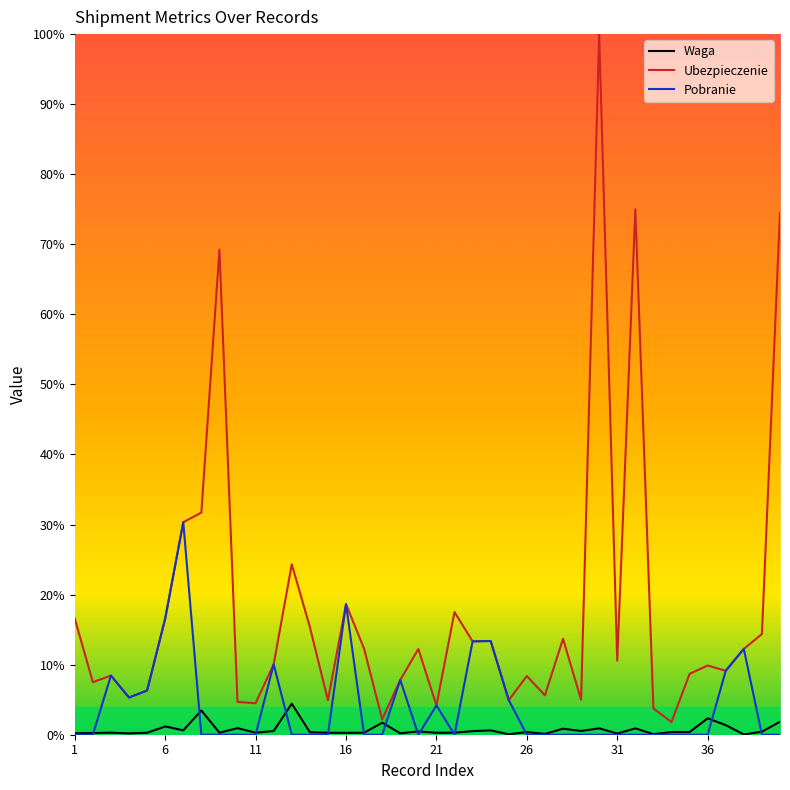

Which series has the largest total across all categories?

Ubezpieczenie